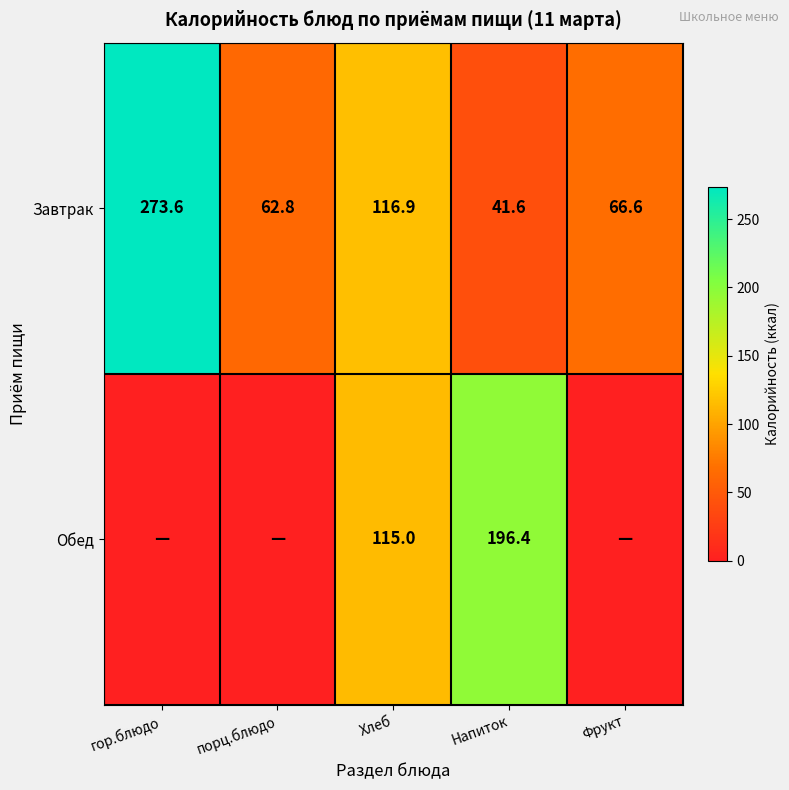

Count the number of categories in the chart.

5